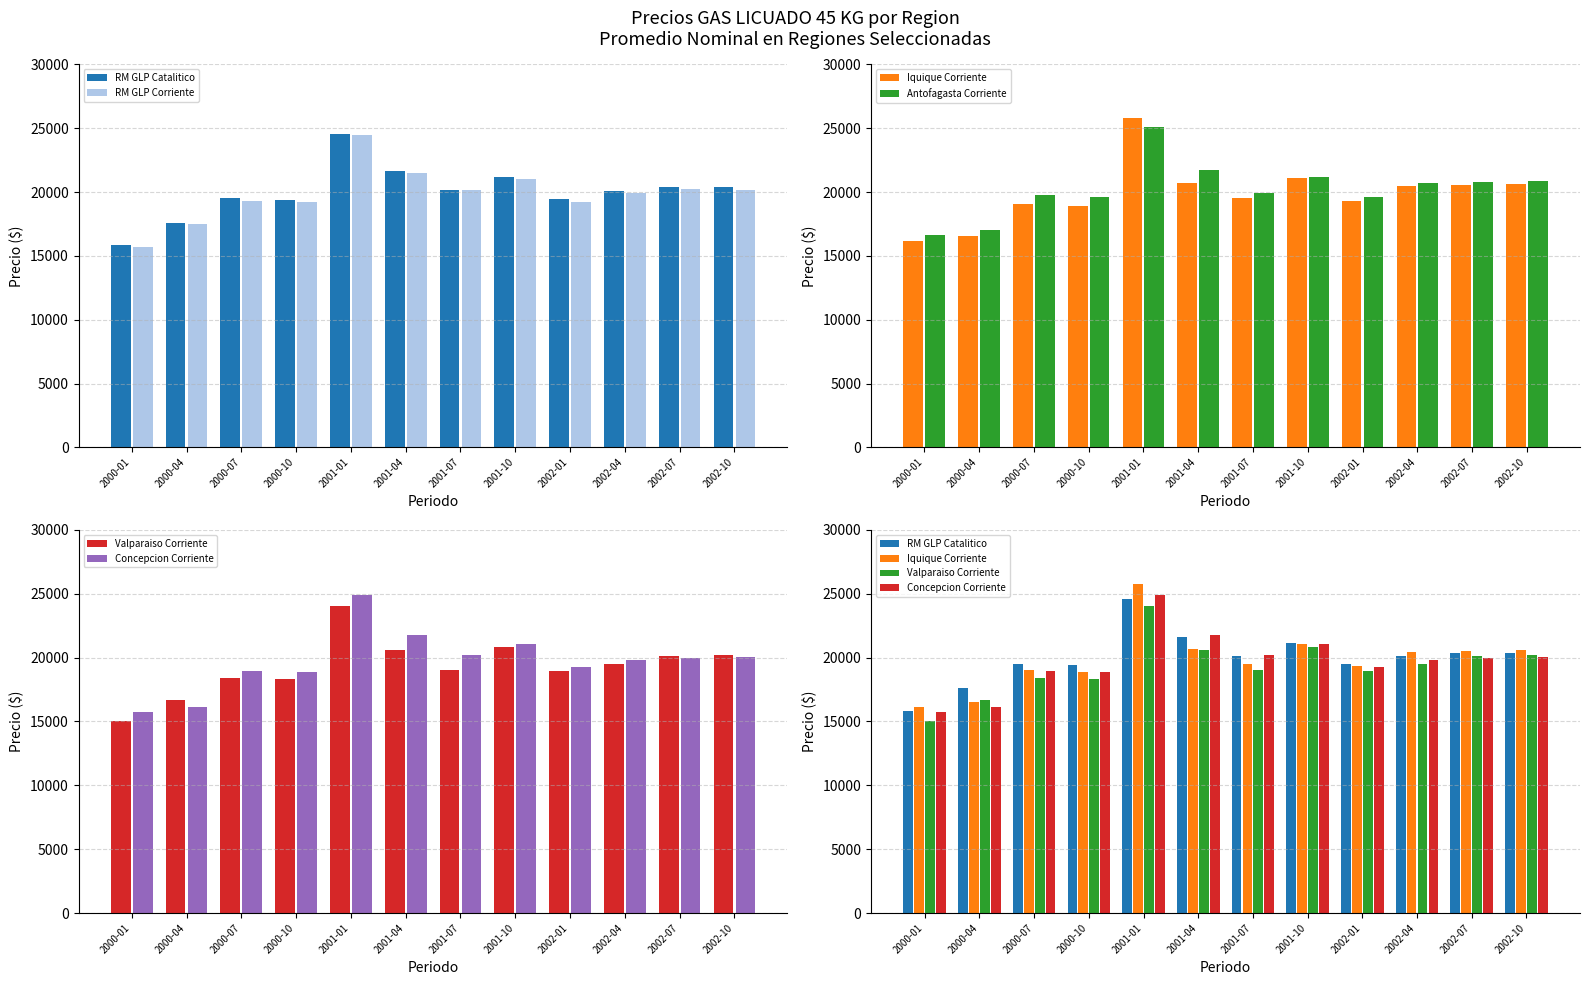

What is the difference between the highest and lowest values at 2002-04?

1183